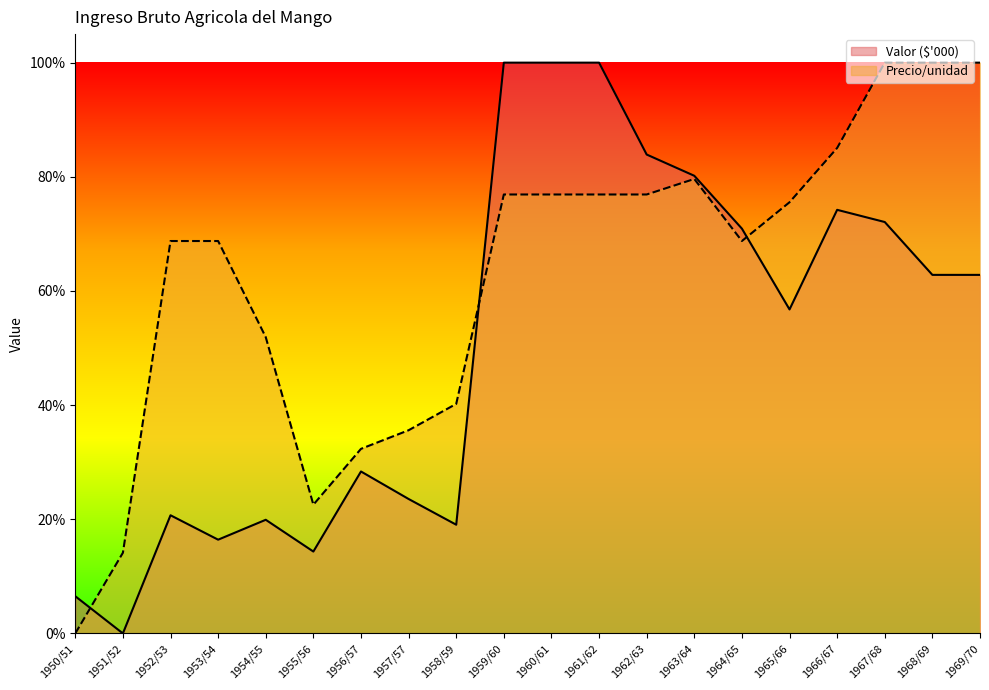

At which category is the sum across all series the highest?

1959/60